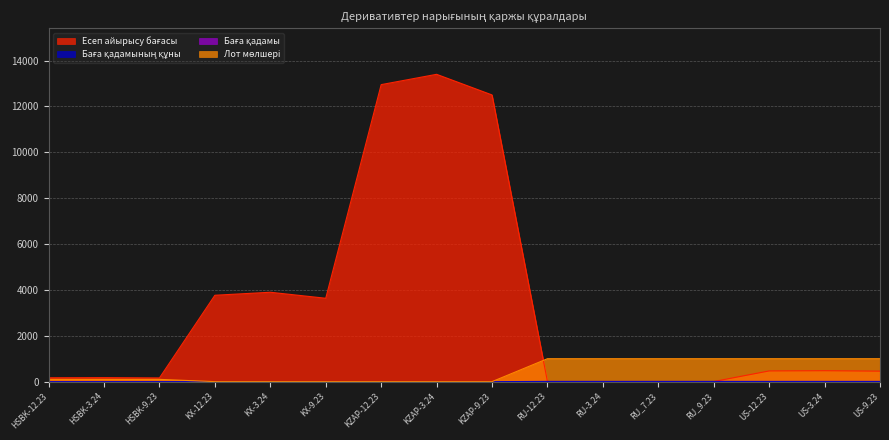

What is the total value across all series at RU_7.23?

1015.3